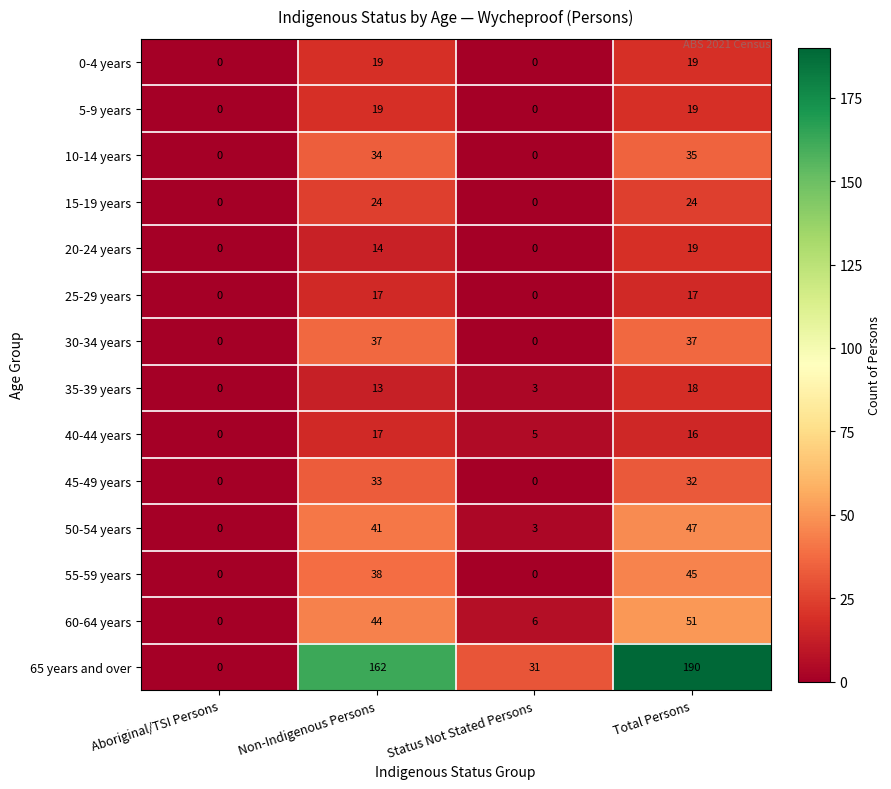

Which series has the widest spread of values?

65 years and over